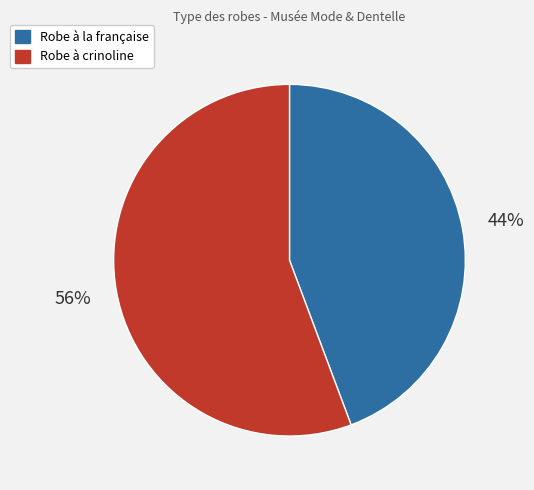

Do Robe à la française and Robe à crinoline together represent more than half of the pie?

Yes